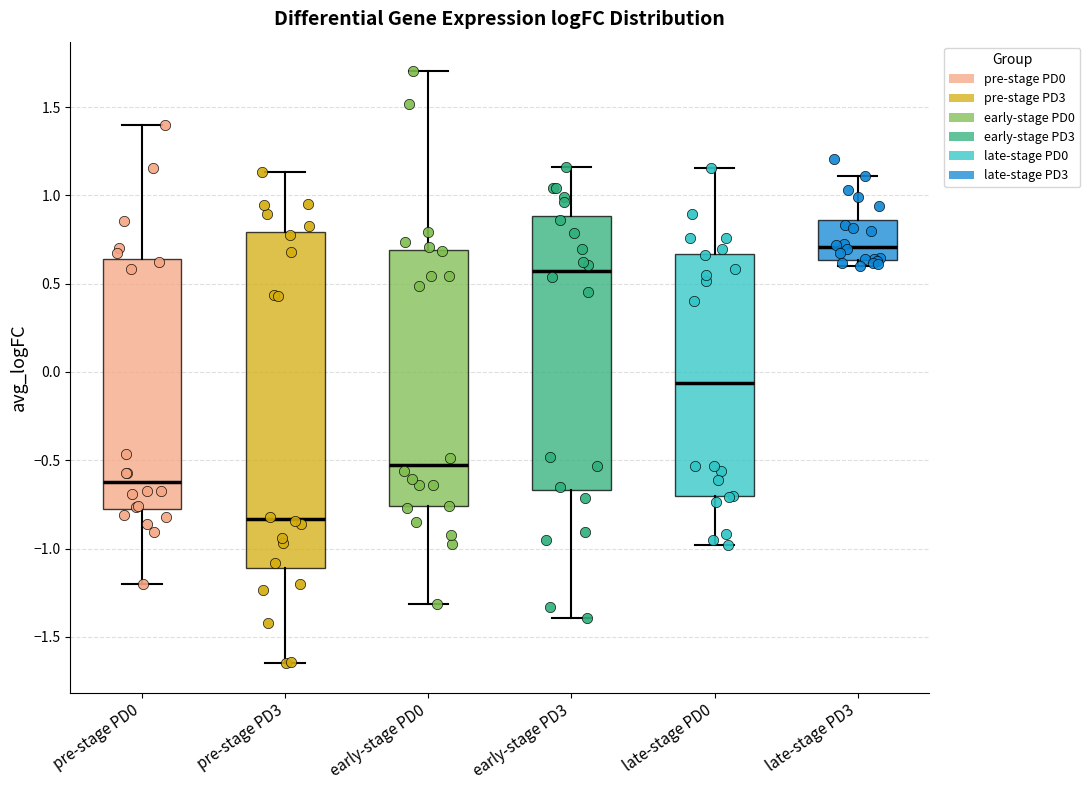

Reading left to right, transcribe this box plot: for each box, give where its median line is, the range the box spans, and where its two whiskers end, as read against the y-axis. The values are not printed on the chart, so give them approximately, as read against the axis.

pre-stage PD0: median -0.60, box -0.80 to 0.65, whiskers -1.20 to 1.40
pre-stage PD3: median -0.85, box -1.10 to 0.80, whiskers -1.65 to 1.15
early-stage PD0: median -0.50, box -0.75 to 0.70, whiskers -1.30 to 1.70
early-stage PD3: median 0.55, box -0.65 to 0.90, whiskers -1.40 to 1.15
late-stage PD0: median -0.05, box -0.70 to 0.65, whiskers -1.00 to 1.15
late-stage PD3: median 0.70, box 0.65 to 0.85, whiskers 0.60 to 1.10